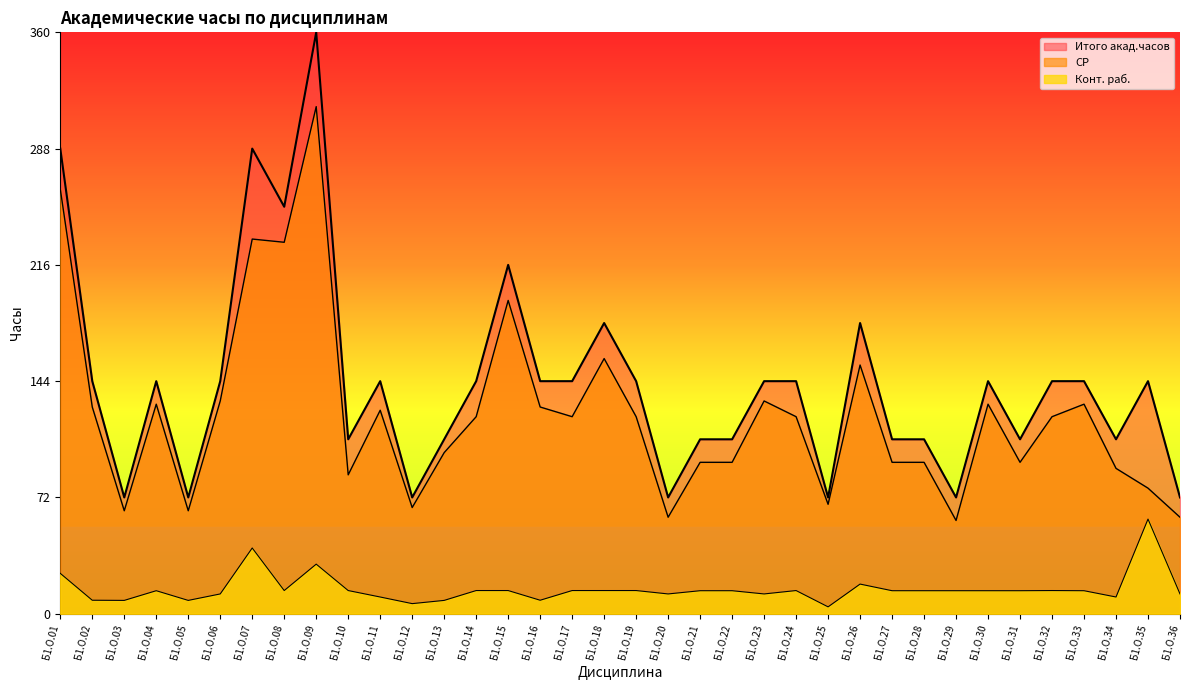

True or false: Итого акад.часов and Конт. раб. intersect in this chart.

False